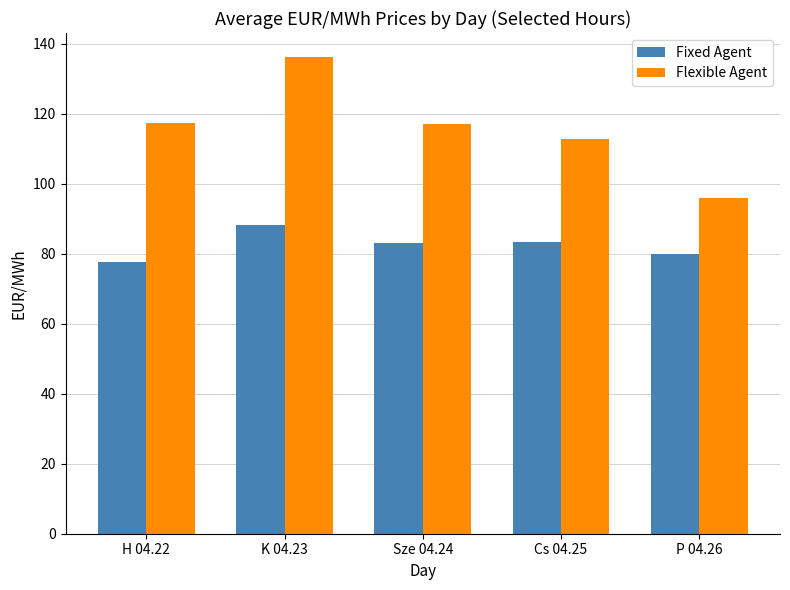

What is the sum of all Fixed Agent values?

412.4